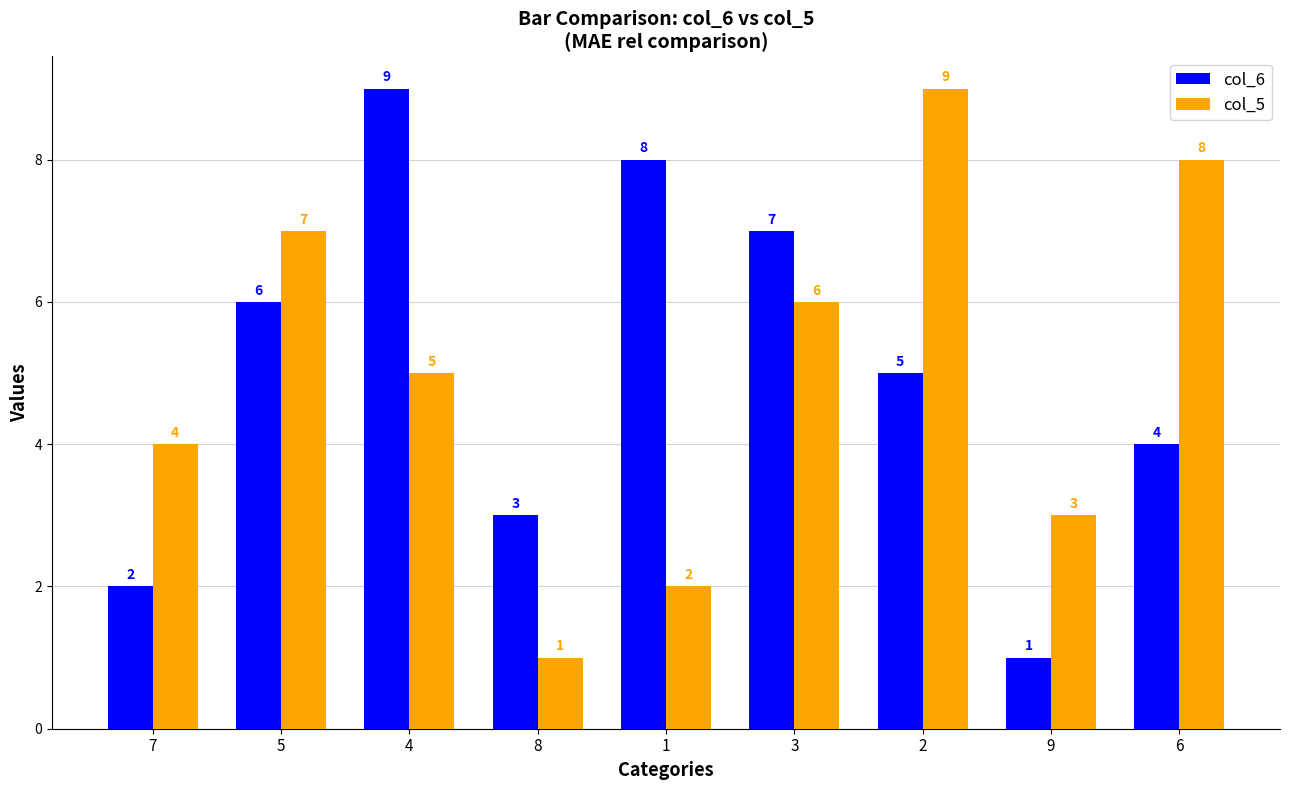

What are all the series names shown in the legend?

col_6, col_5